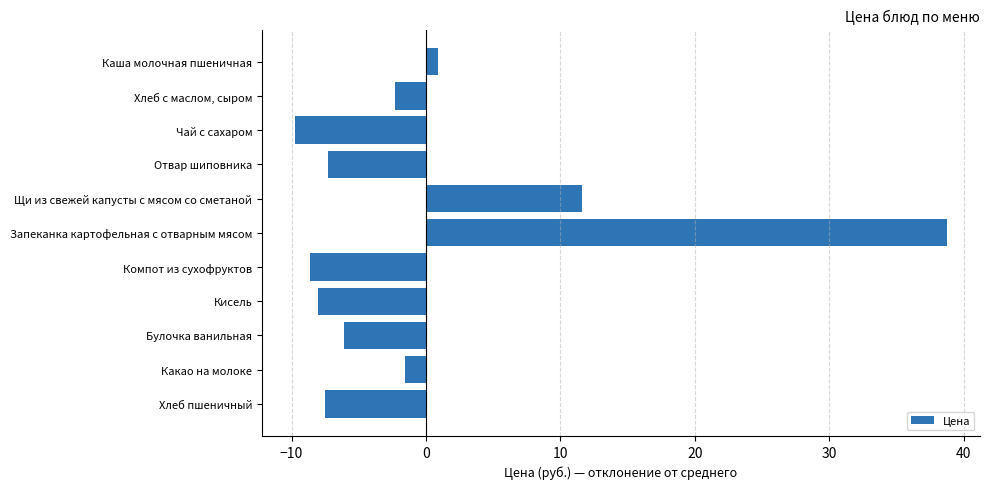

Is it true that the value at Булочка ванильная is -6.1?

True